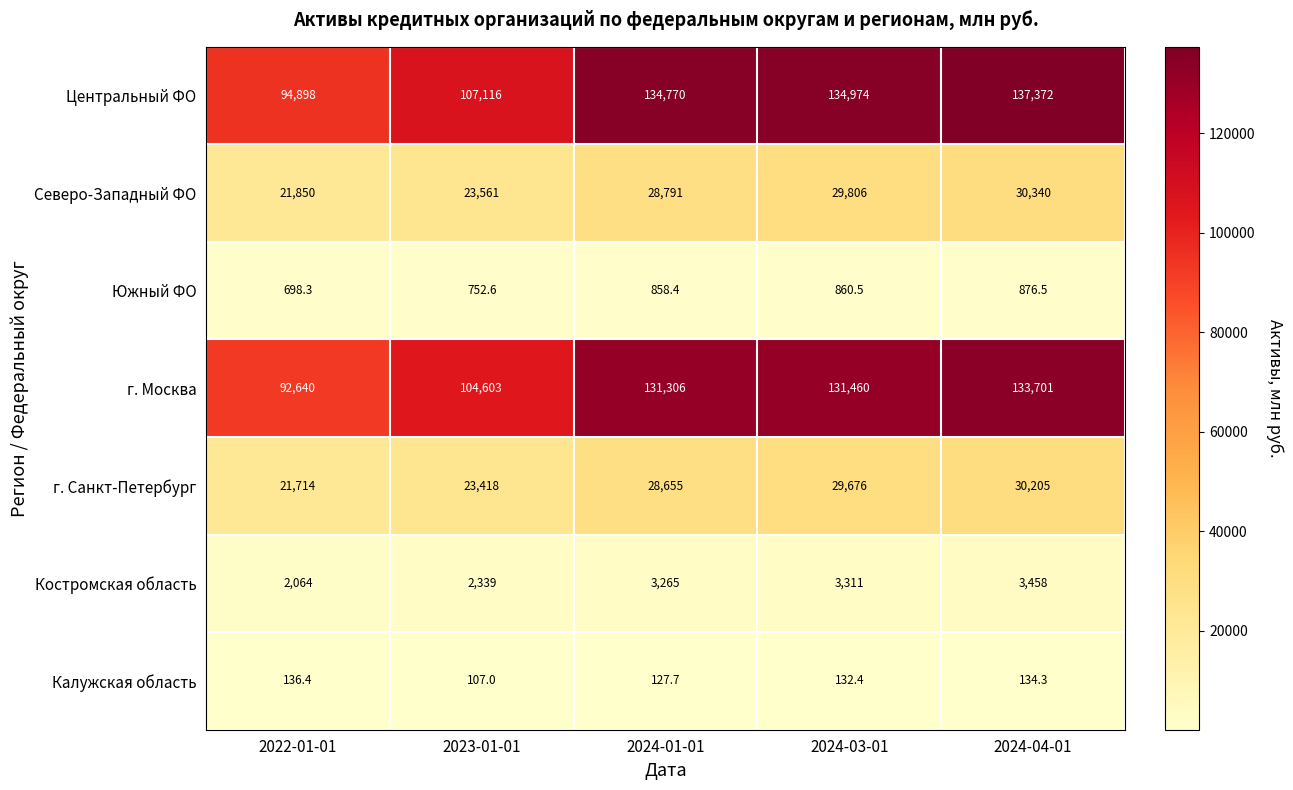

At 2024-03-01, list the series in order from smallest to largest.

Калужская область, Южный ФО, Костромская область, г. Санкт-Петербург, Северо-Западный ФО, г. Москва, Центральный ФО